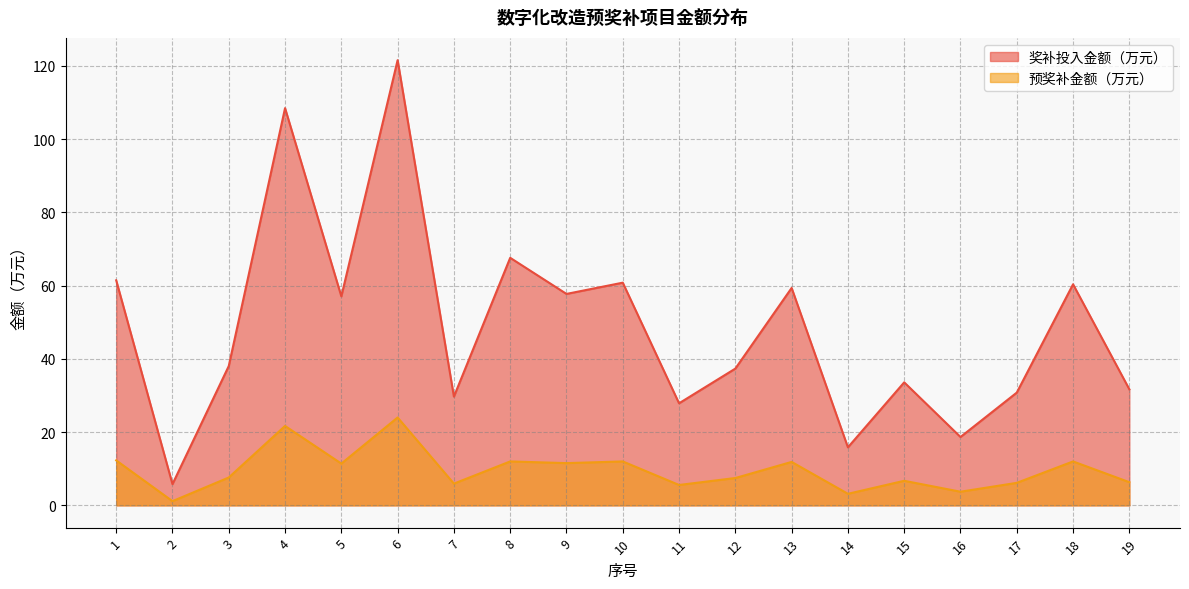

Which category has the highest value across all series?

6